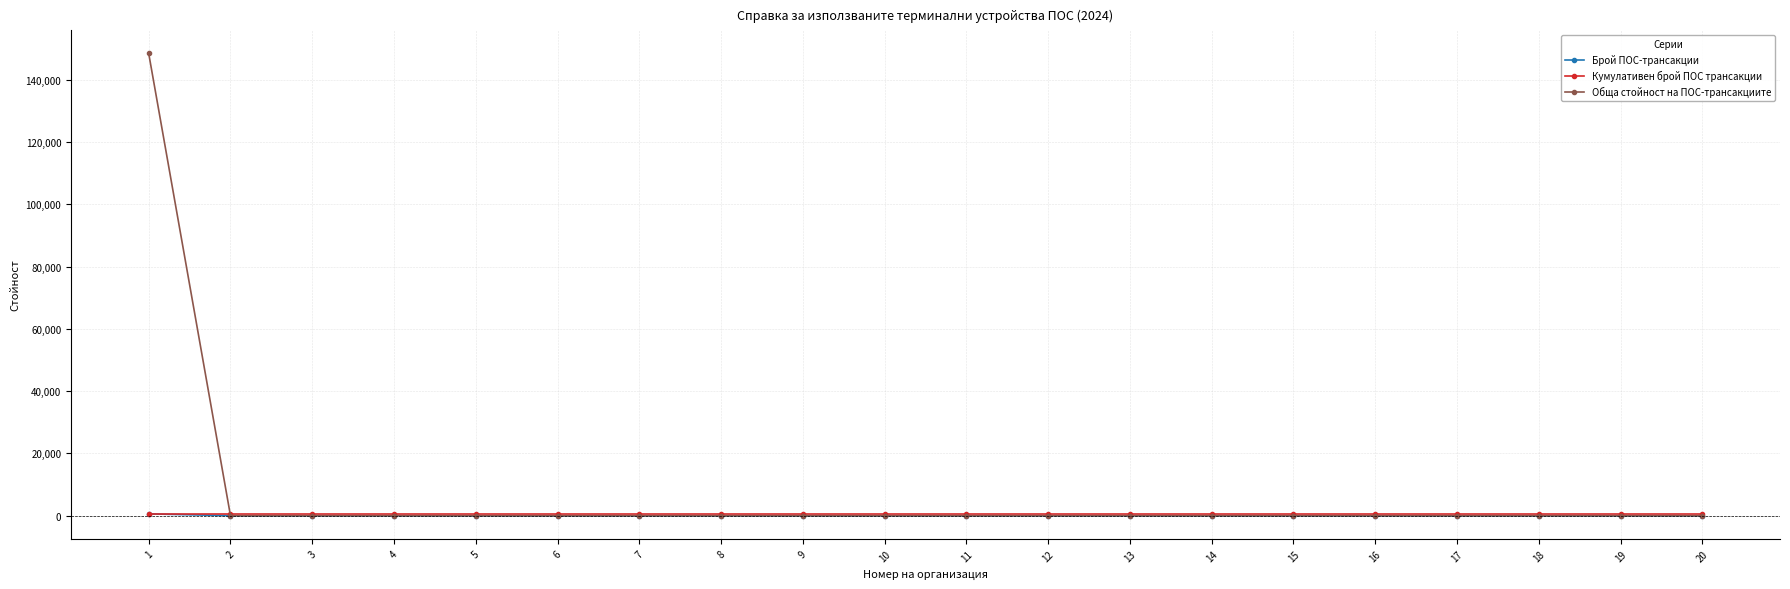

Which series has the largest total across all categories?

Обща стойност на ПОС-трансакциите